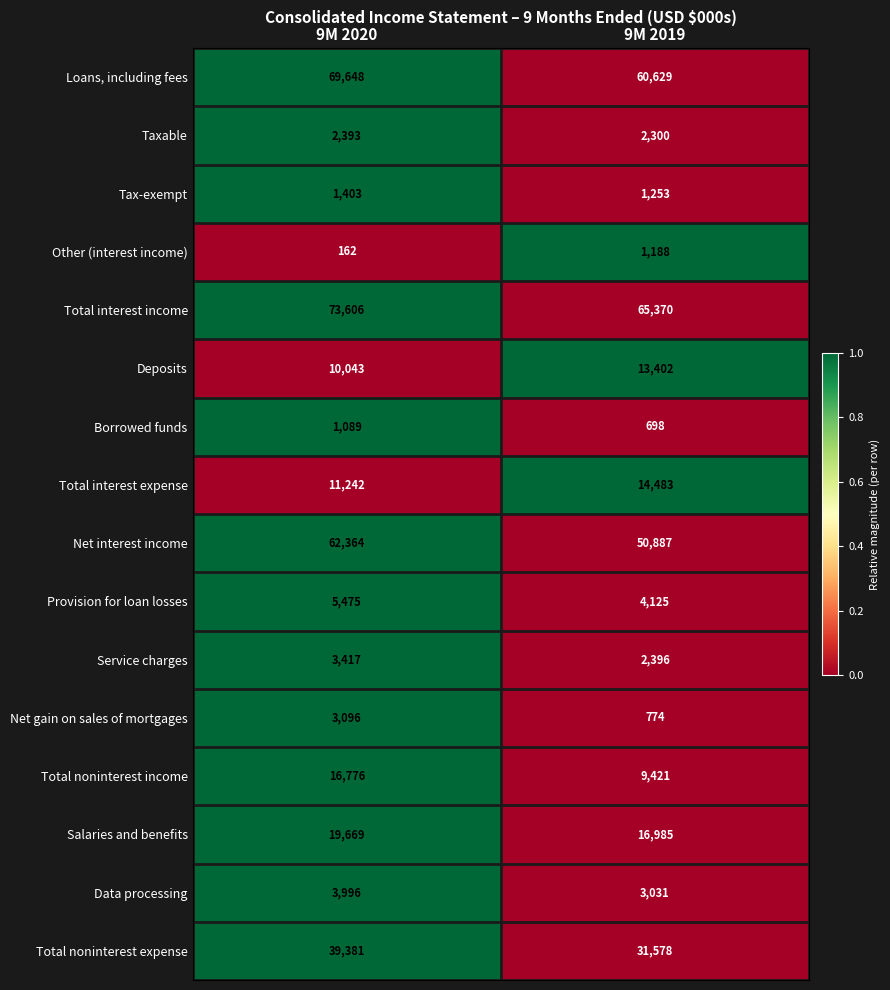

What is the difference between the highest and lowest values at 9M 2019?

64672